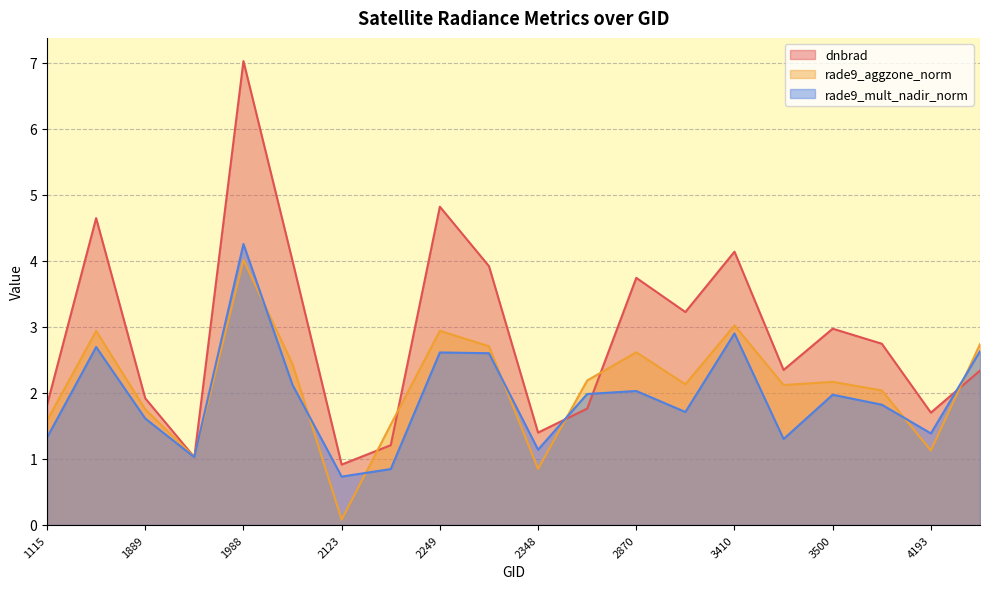

Reading left to right, what are all the values shown in this chart?

dnbrad: 1.8	4.6	1.9	1.0	7.0	4.0	0.9	1.2	4.8	3.9	1.4	1.8	3.7	3.2	4.1	2.3	3.0	2.7	1.7	2.3
rade9_aggzone_norm: 1.6	2.9	1.8	1.0	4.0	2.4	0.1	1.5	2.9	2.7	0.8	2.2	2.6	2.1	3.0	2.1	2.2	2.0	1.1	2.7
rade9_mult_nadir_norm: 1.3	2.7	1.6	1.0	4.3	2.1	0.7	0.8	2.6	2.6	1.1	2.0	2.0	1.7	2.9	1.3	2.0	1.8	1.4	2.6